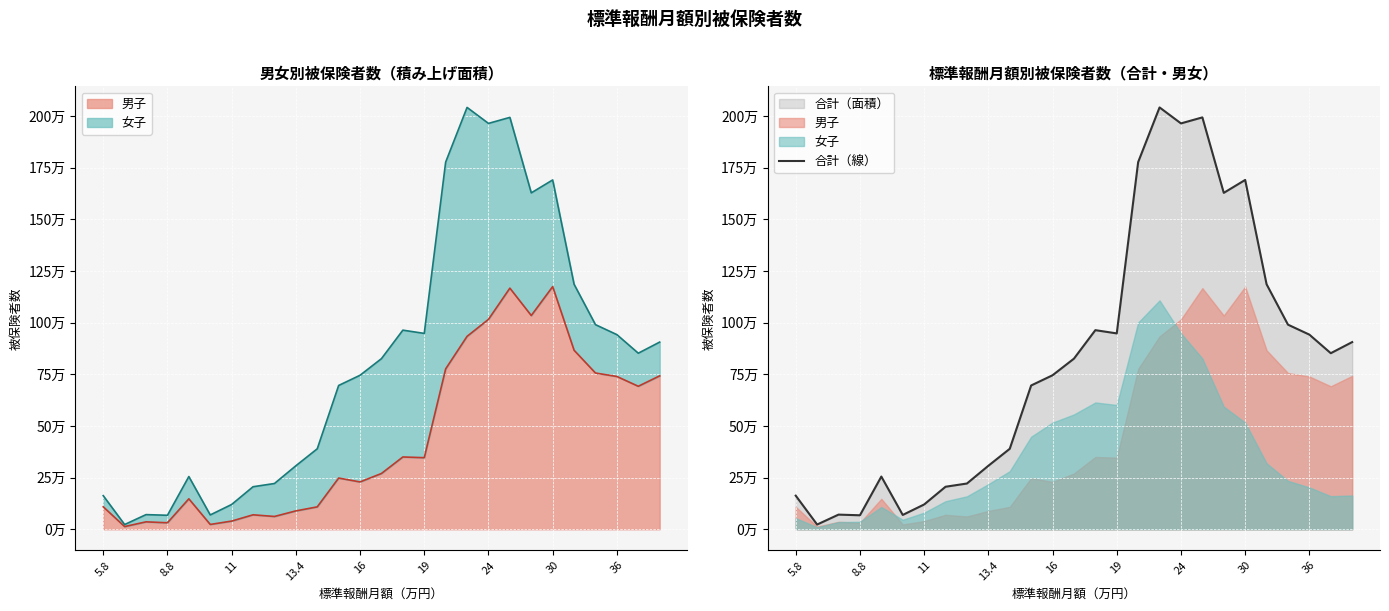

How many values exceed 825649?

13